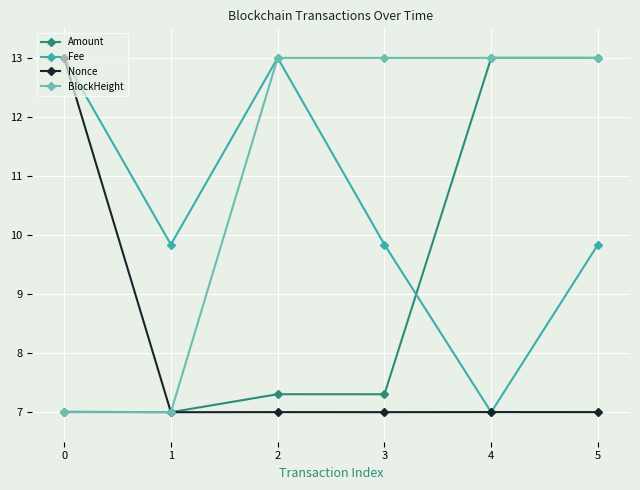

Between 2 and 3, which series saw the biggest shift?

Fee